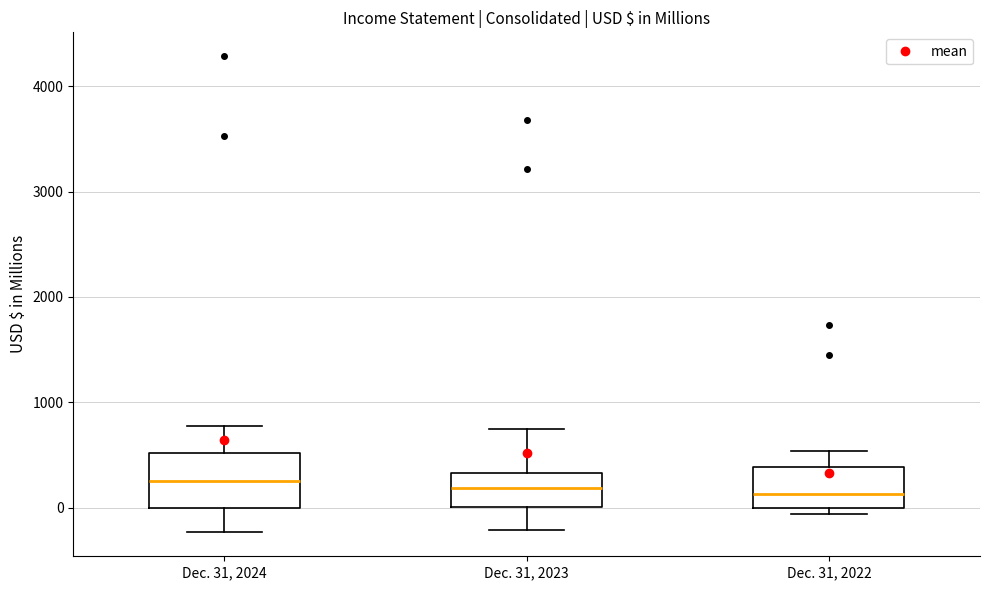

Comparing the boxes themselves (not the whiskers), which one is the tallest?

Dec. 31, 2024